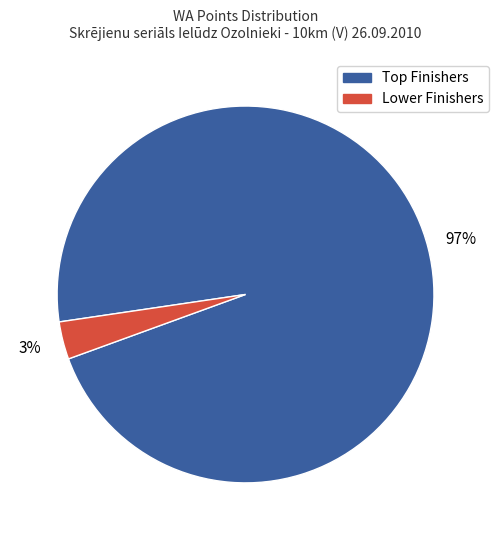

Is there a majority slice in this chart?

Yes